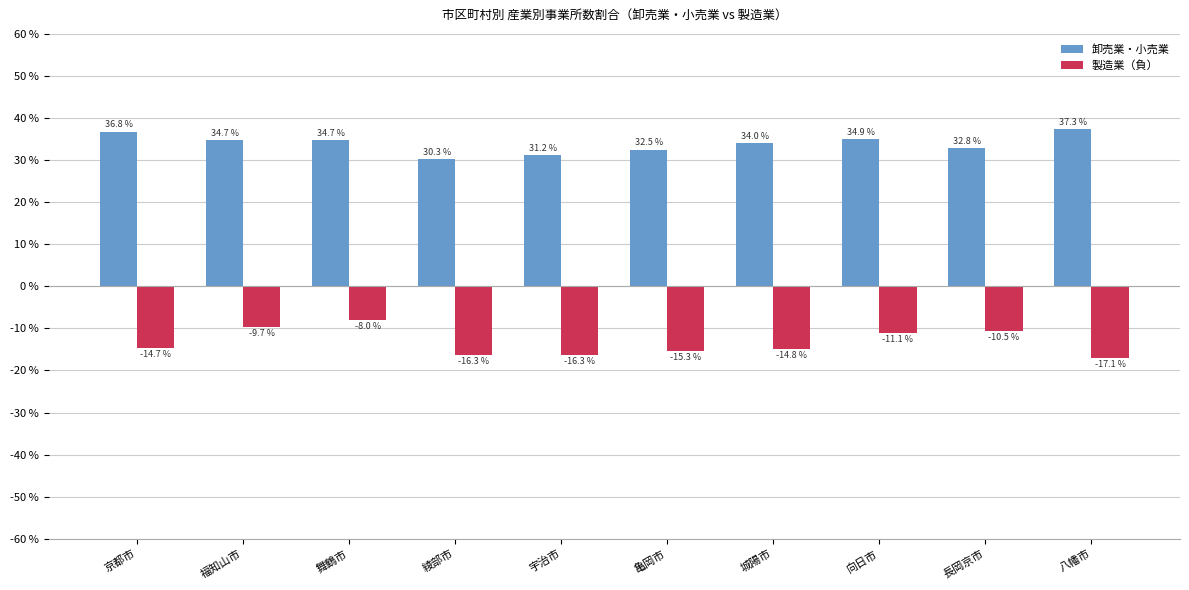

Which category has the highest value across all series?

八幡市